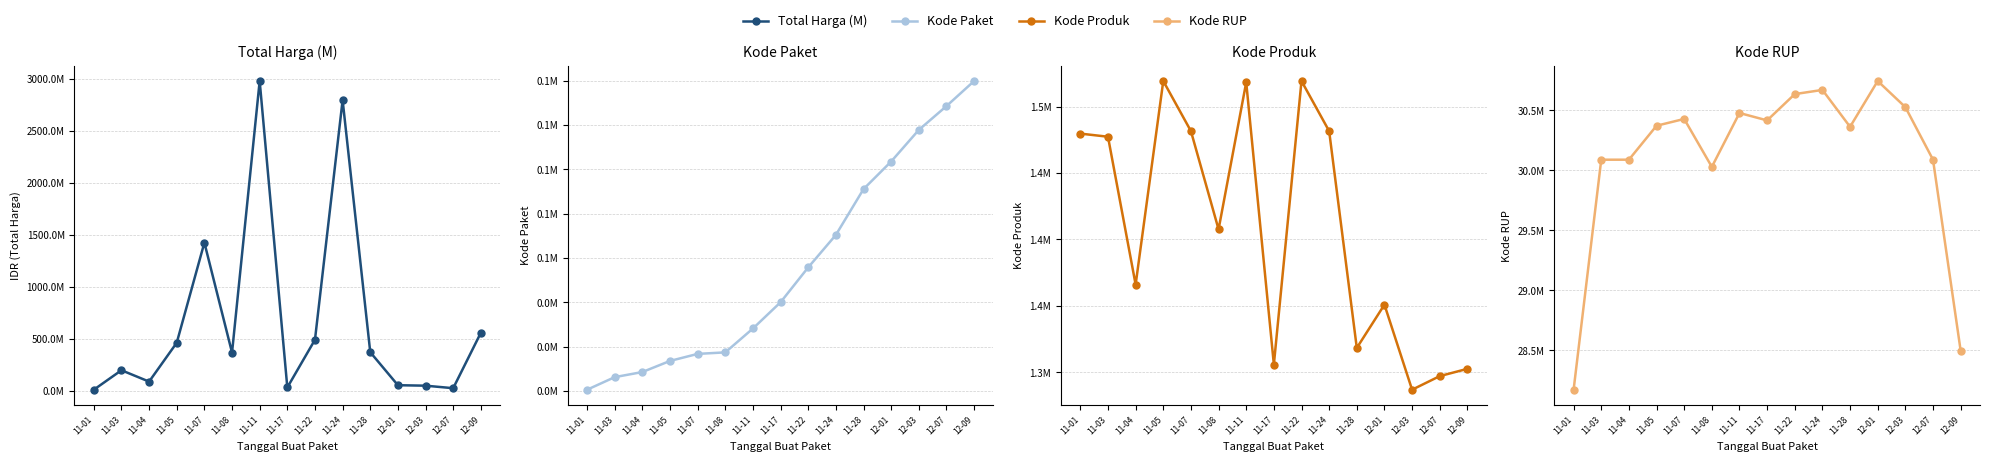

What position from the left is 11-17?

8